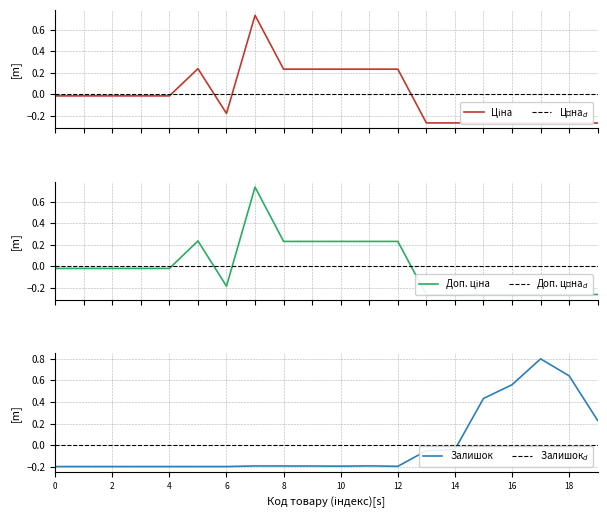

Is this an area chart (filled region under the line)?

No